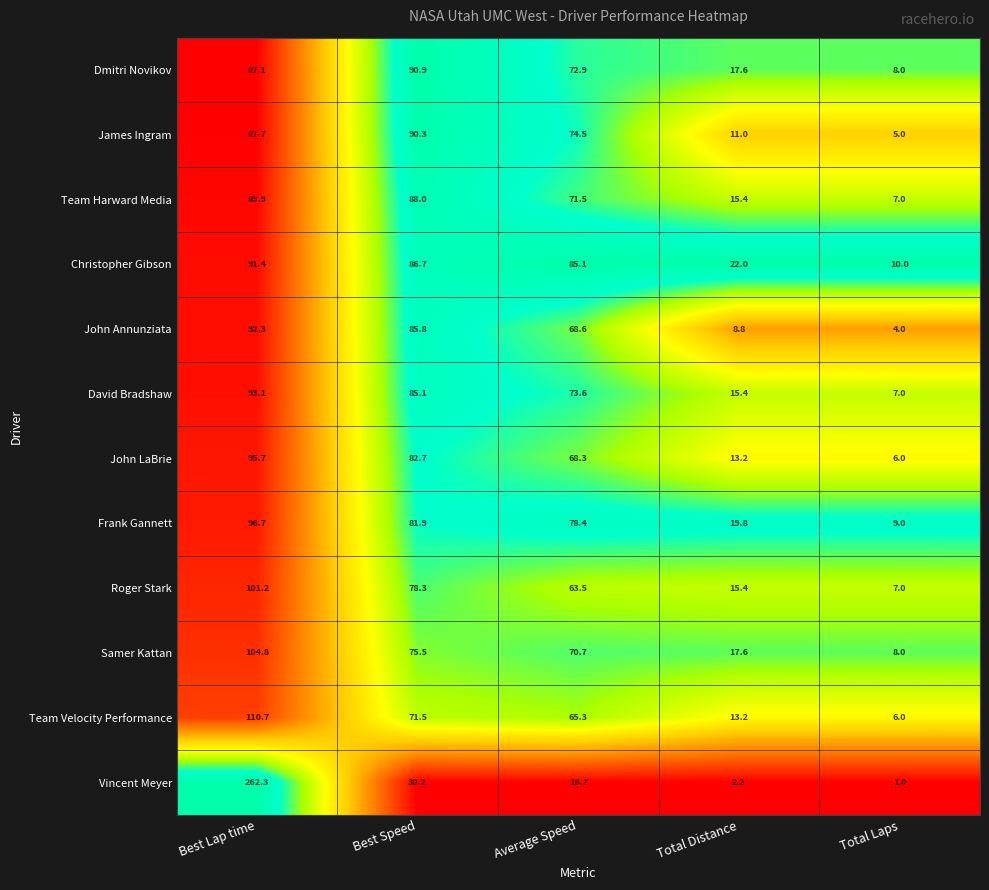

Is it true that Frank Gannett equals 19.8 at Total Distance?

True